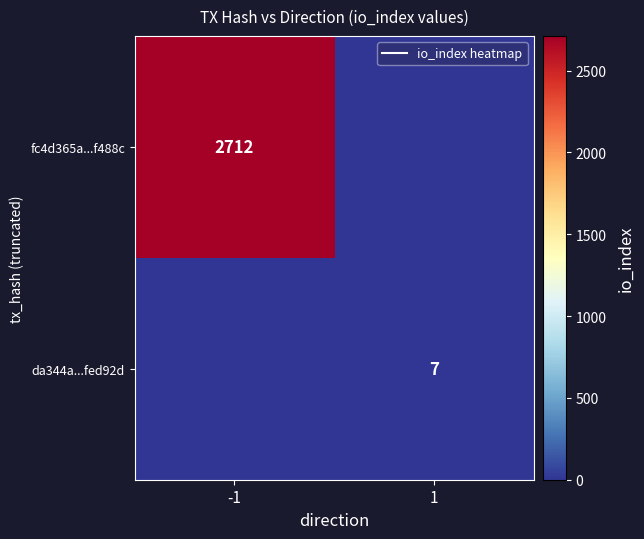

How many categories are shown in the chart?

2